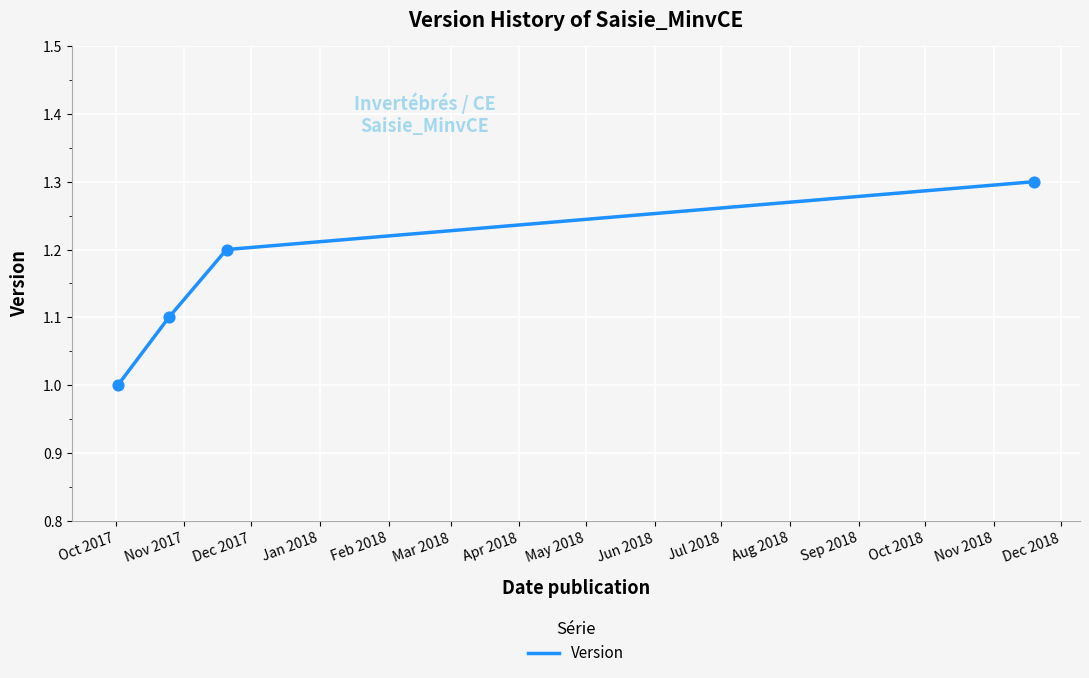

What is the sum of all values?

4.6